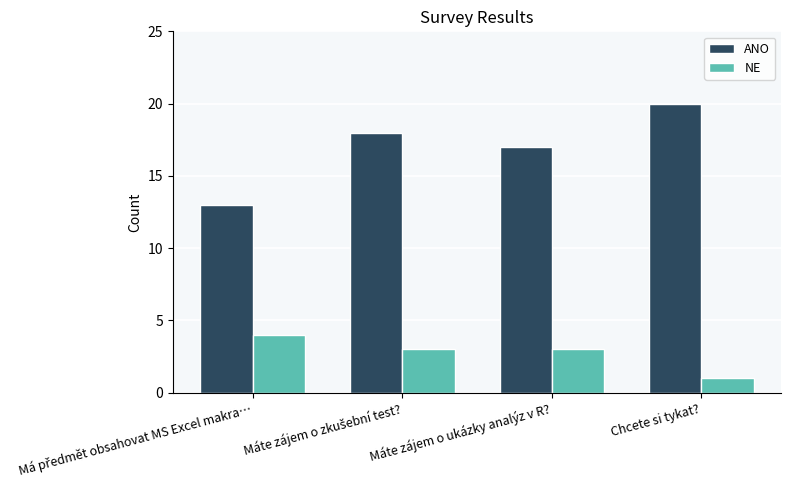

How many bars are there in each group?

2